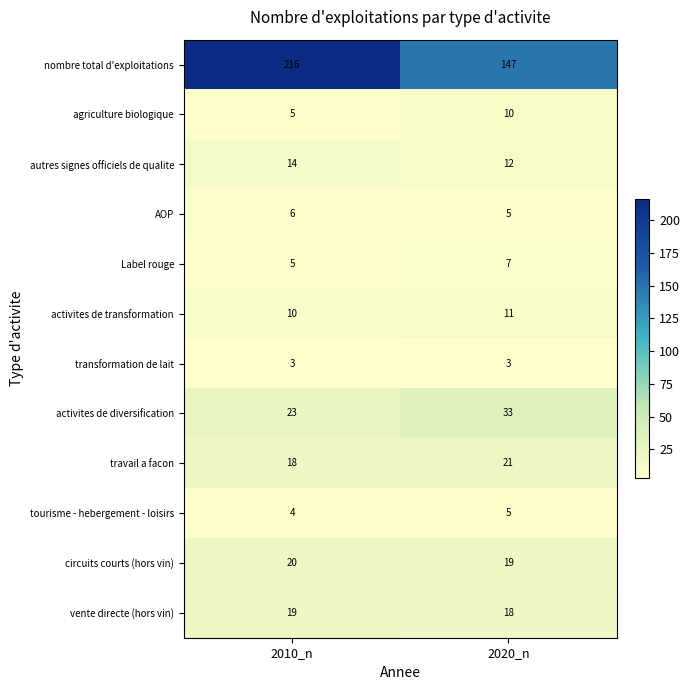

Count the number of data series in this chart.

12